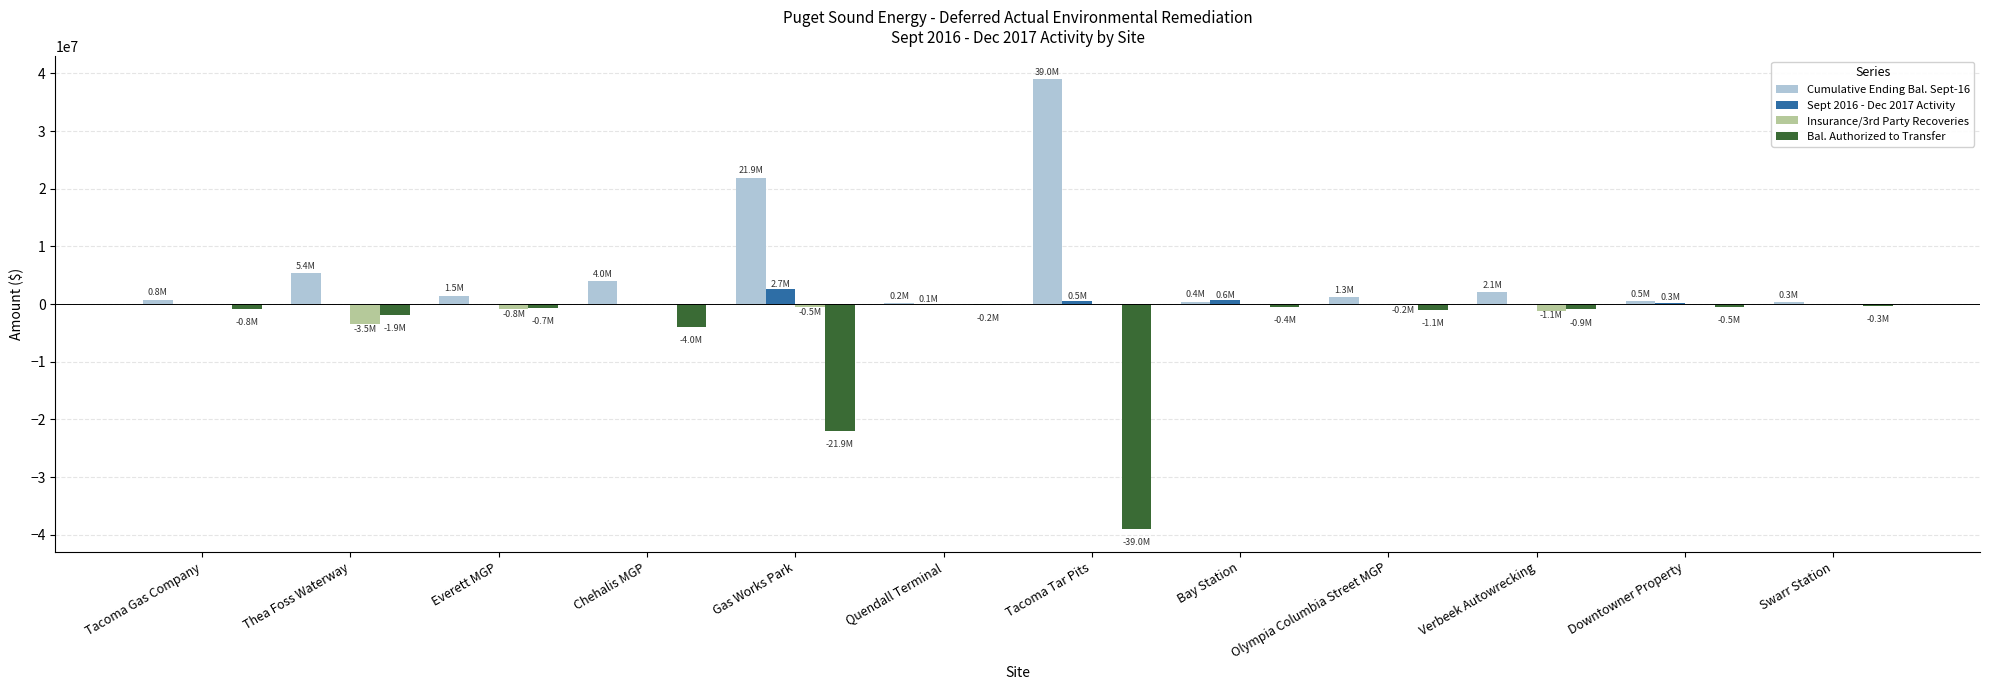

What is the highest value of the Cumulative Ending Bal. Sept-16 series?

39029531.2